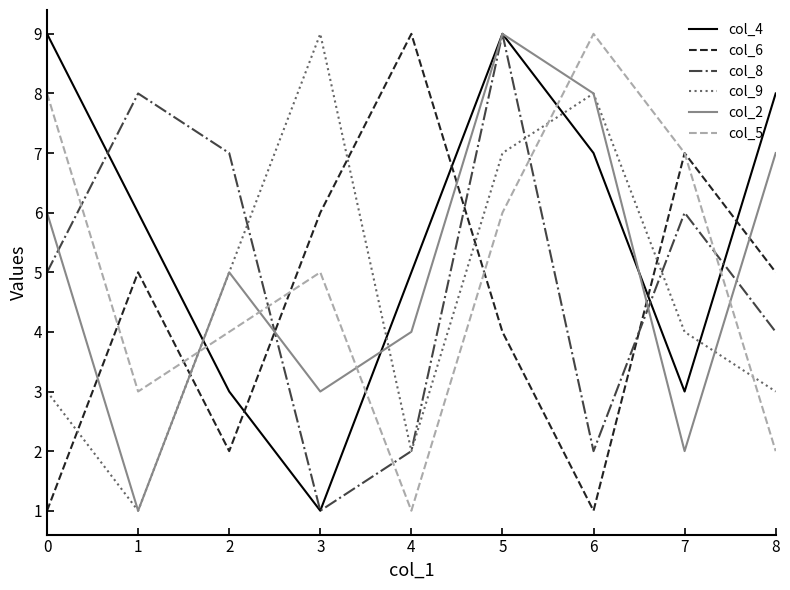

In col_4, how many points are higher than both neighbors (excluding endpoints)?

1